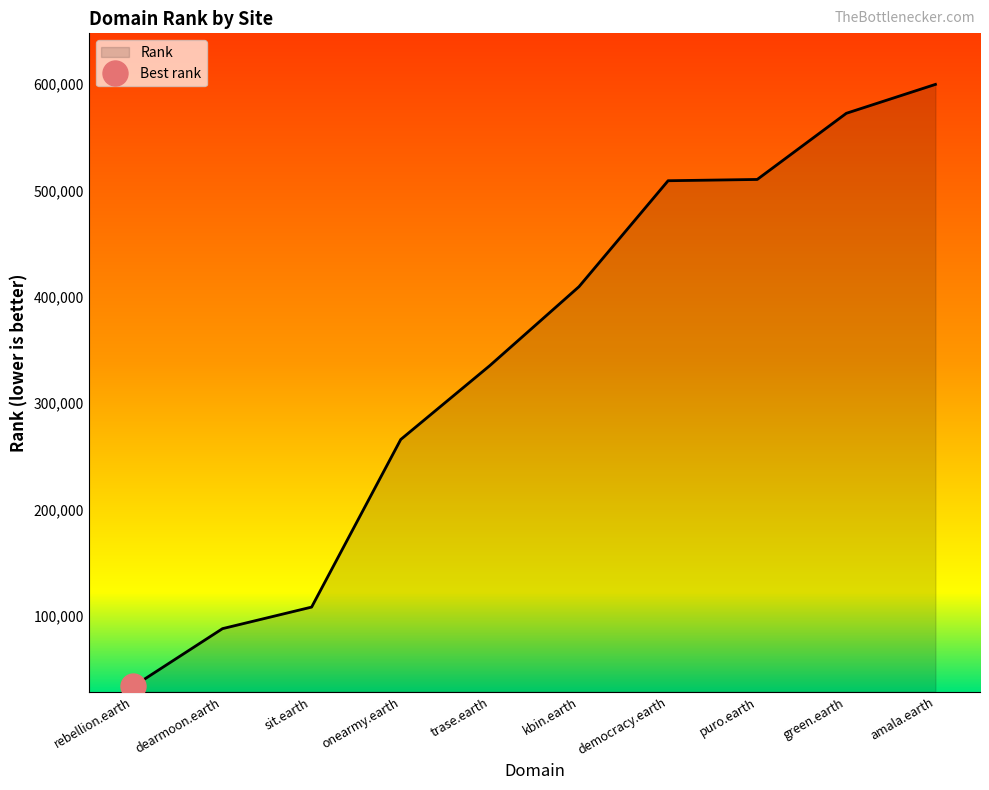

Reading right to left, what are all the values shown in this chart?

599622	572464	510304	509109	409556	335440	265999	108531	88275	34086